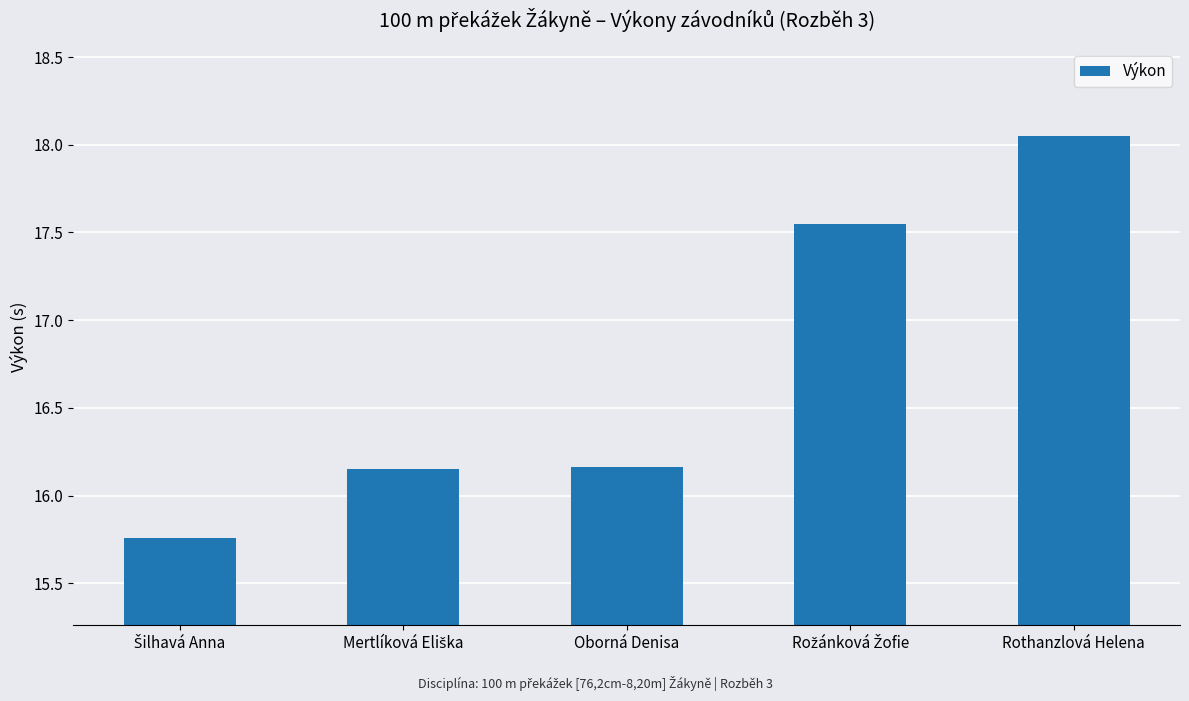

Between Rothanzlová Helena and Oborná Denisa, which is larger?

Rothanzlová Helena